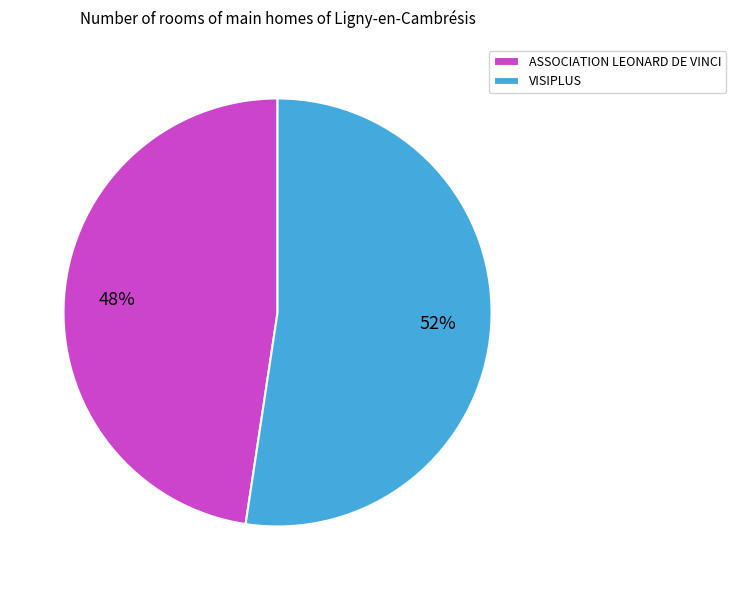

To the nearest percent, what portion does ASSOCIATION LEONARD DE VINCI represent?

48%